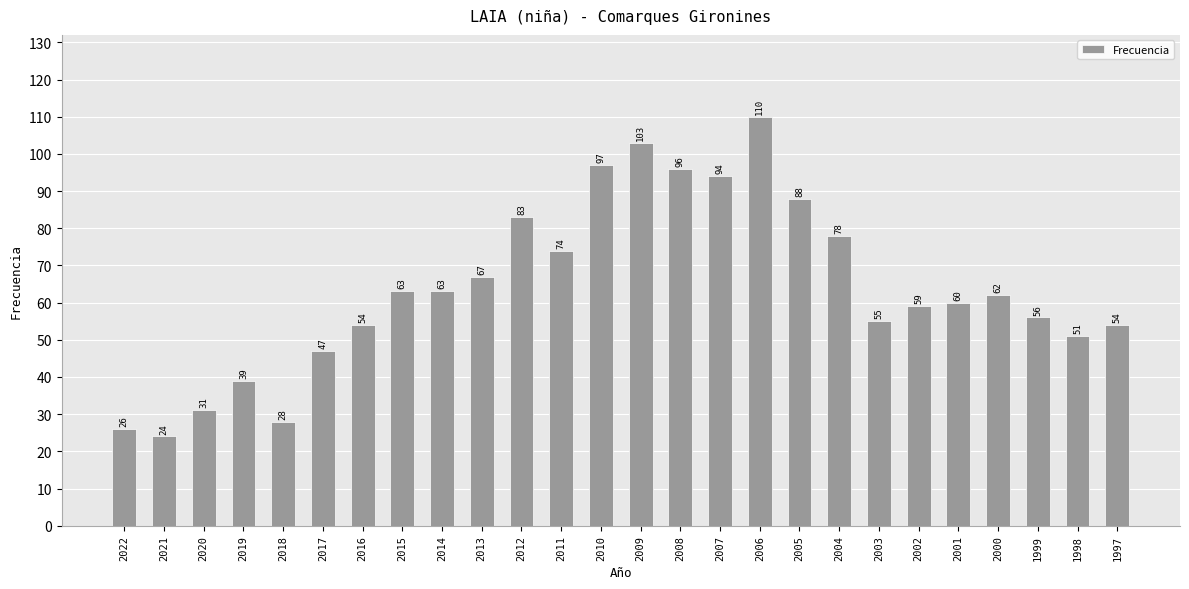

Reading left to right, list all the values displayed in this chart.

26	24	31	39	28	47	54	63	63	67	83	74	97	103	96	94	110	88	78	55	59	60	62	56	51	54